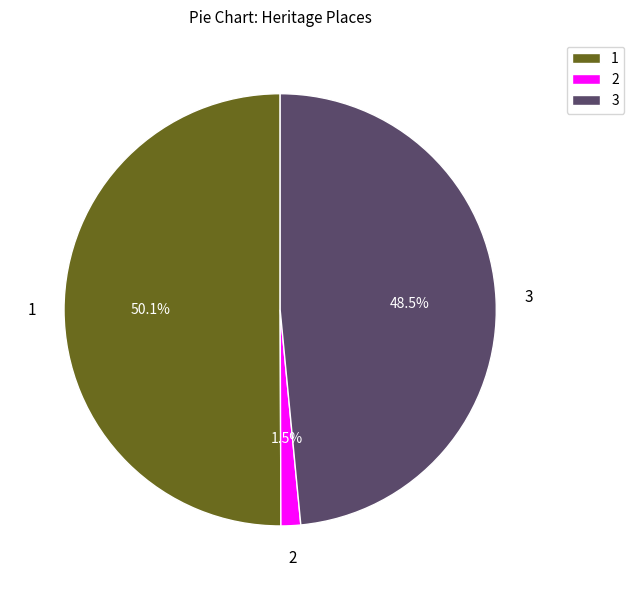

How much of the chart is everything except 3?

51.5%